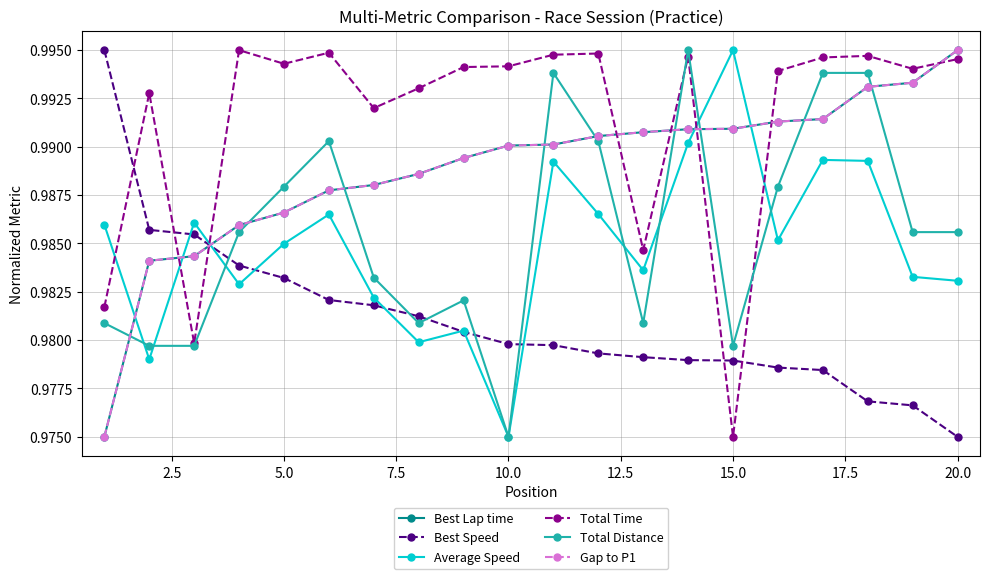

Which series has the largest total across all categories?

Total Time